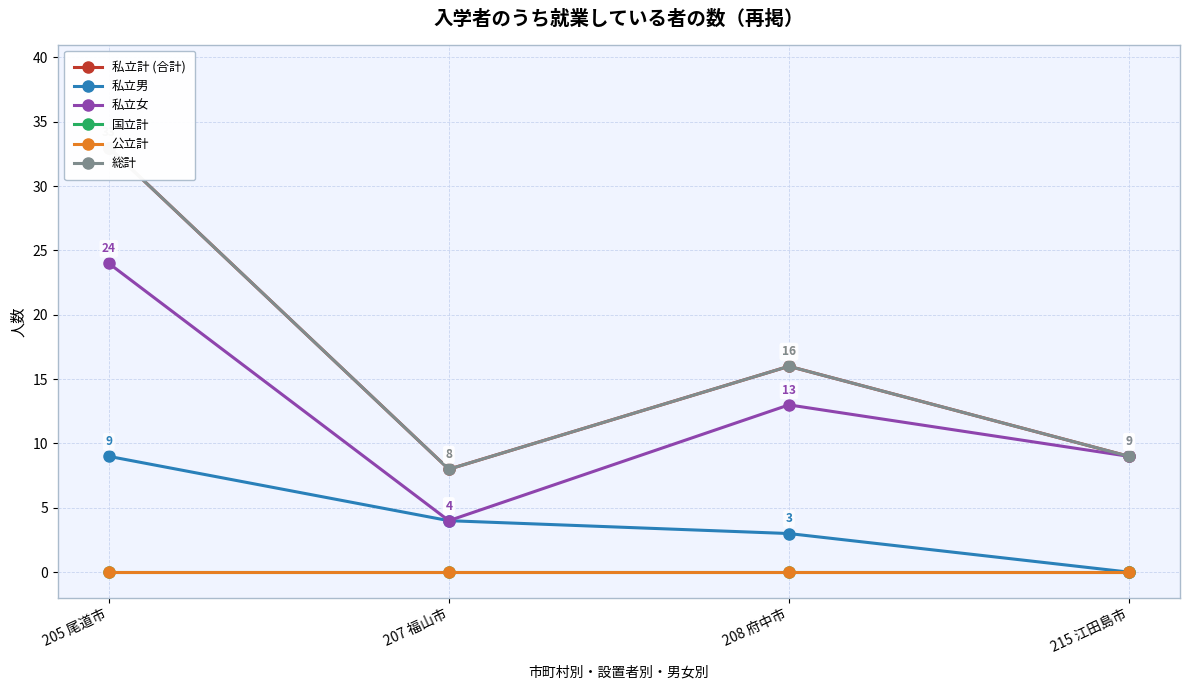

Reading left to right, list all the values displayed in this chart.

私立計 (合計): 33	8	16	9
私立男: 9	4	3	0
私立女: 24	4	13	9
国立計: 0	0	0	0
公立計: 0	0	0	0
総計: 33	8	16	9